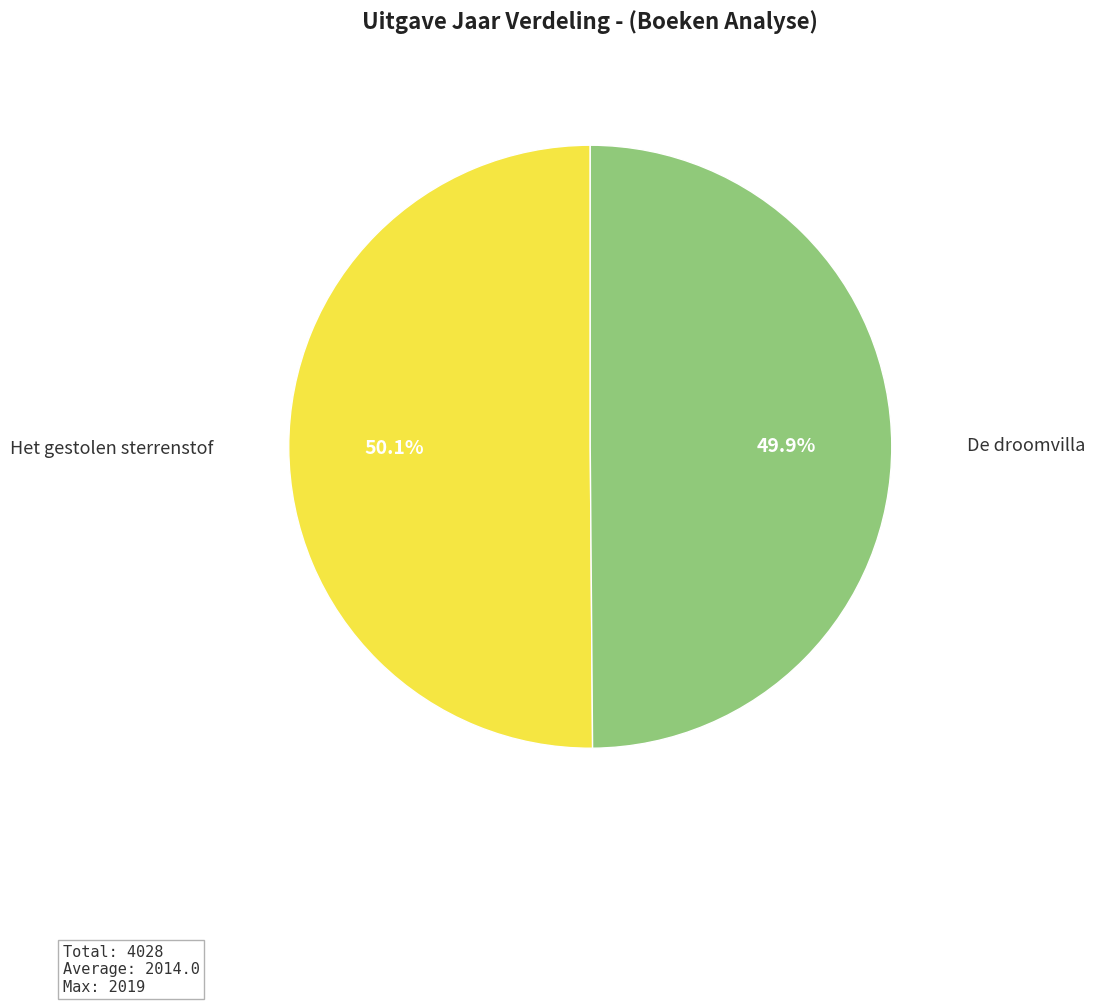

Does any single category account for the majority?

Yes